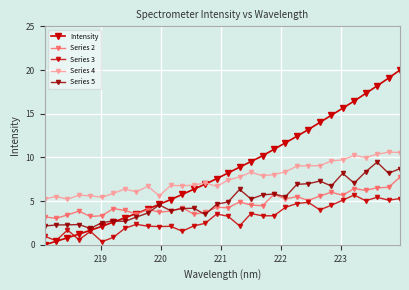

How many categories are shown in the chart?

32